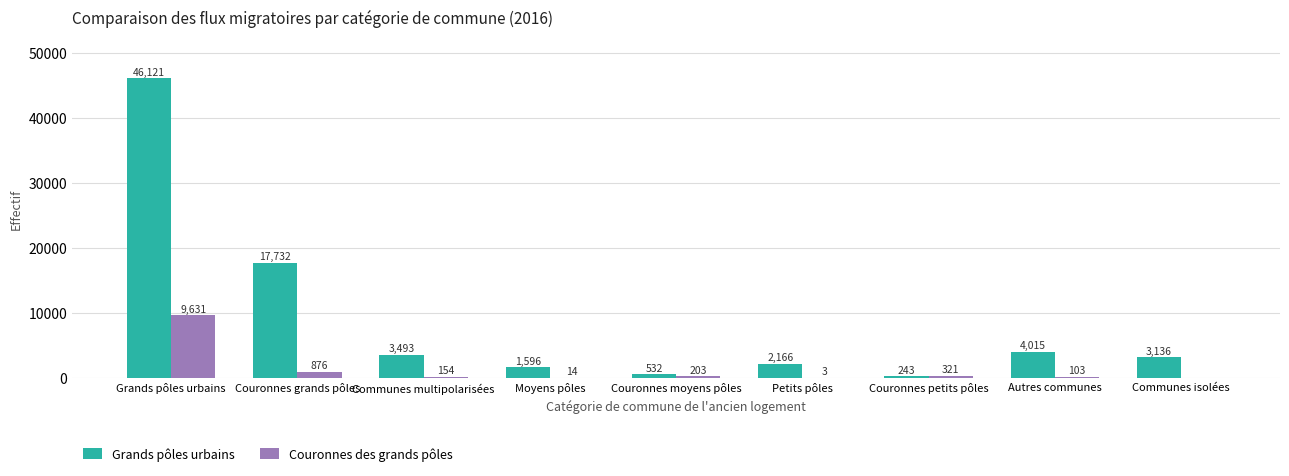

What is the greatest value displayed?

46121